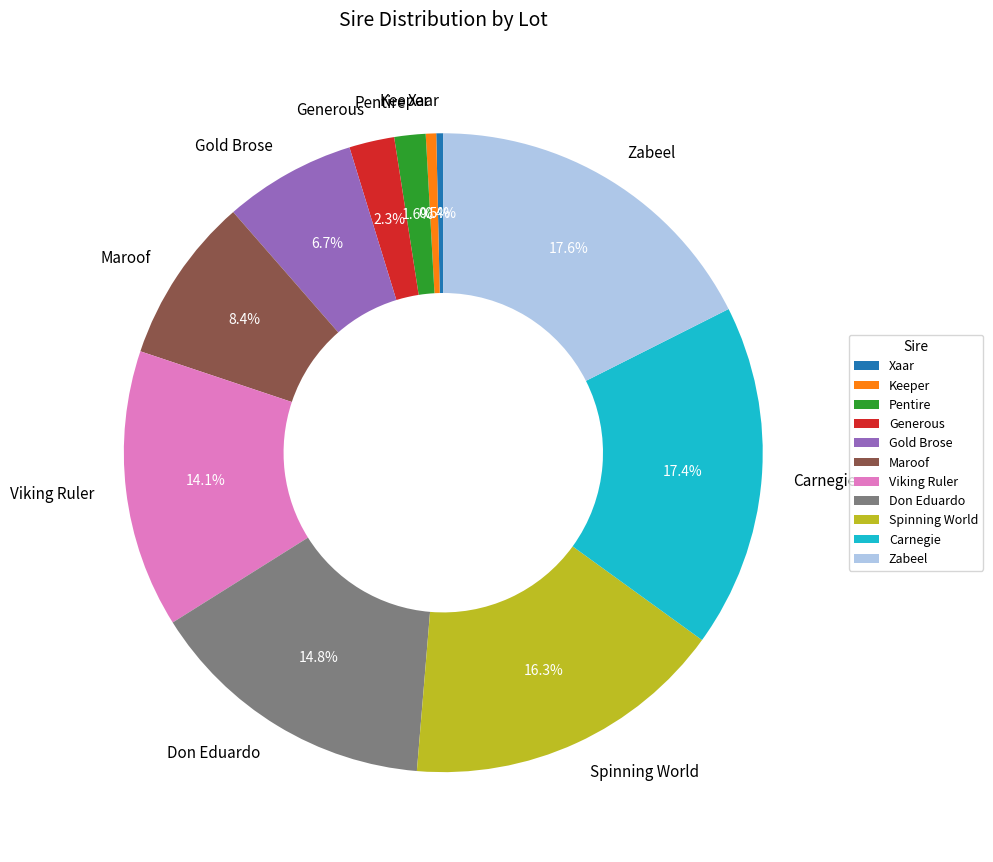

To the nearest percent, what is the difference between the largest and smallest slice percentages?

17%